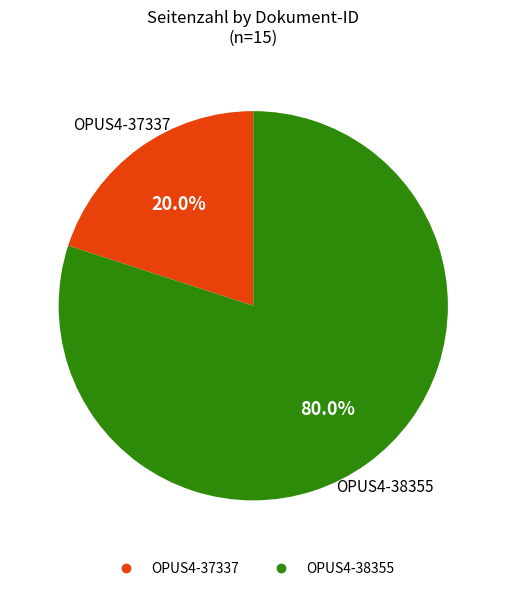

Which category has the biggest portion of the pie?

OPUS4-38355